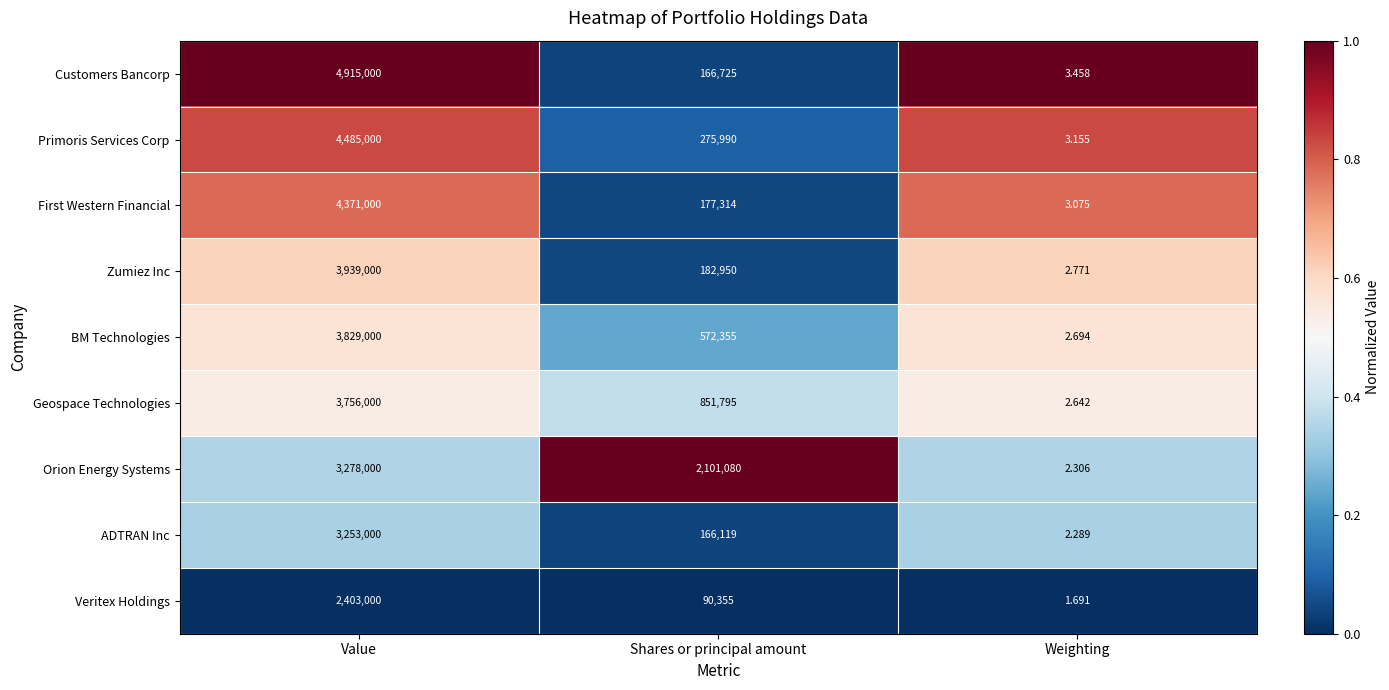

At which label is Orion Energy Systems closest to 1639001?

Shares or principal amount